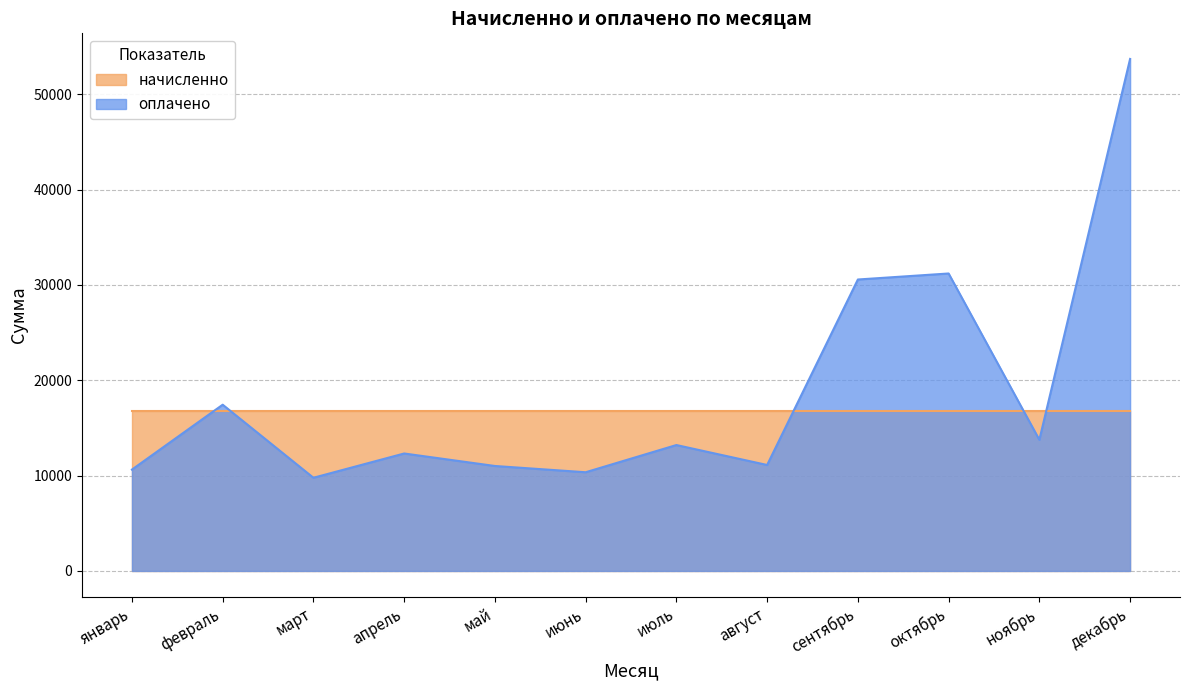

What is the change in value from январь to сентябрь?

+19937.2